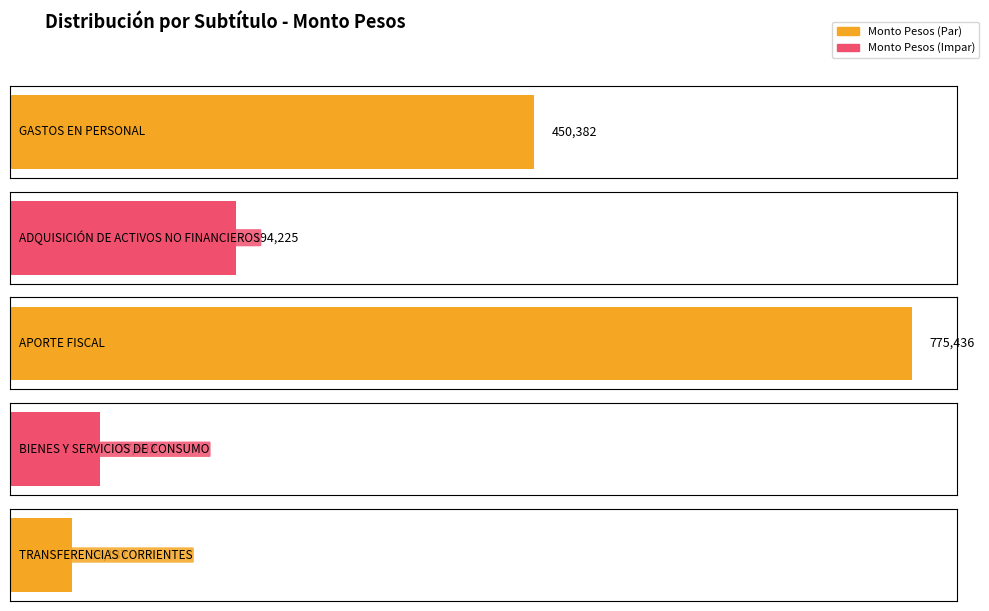

Where does the data first go above 194225?

GASTOS EN PERSONAL